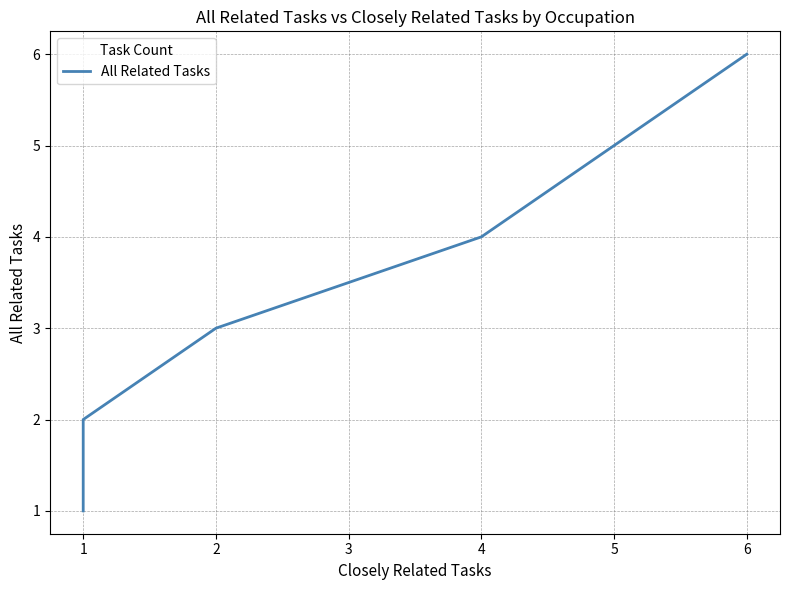

What is the difference between the maximum and minimum values?

5